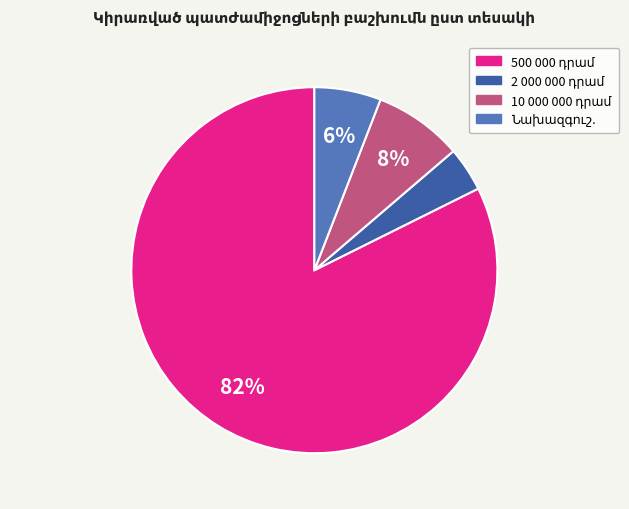

Is there any slice that represents more than half of the pie?

Yes